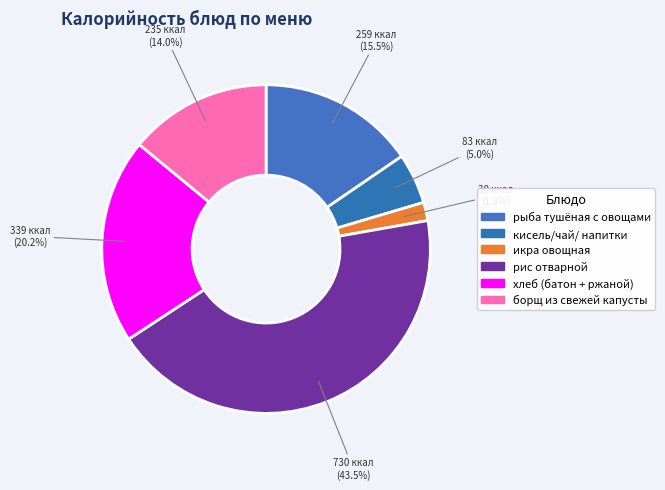

Count the number of slices in the pie.

6